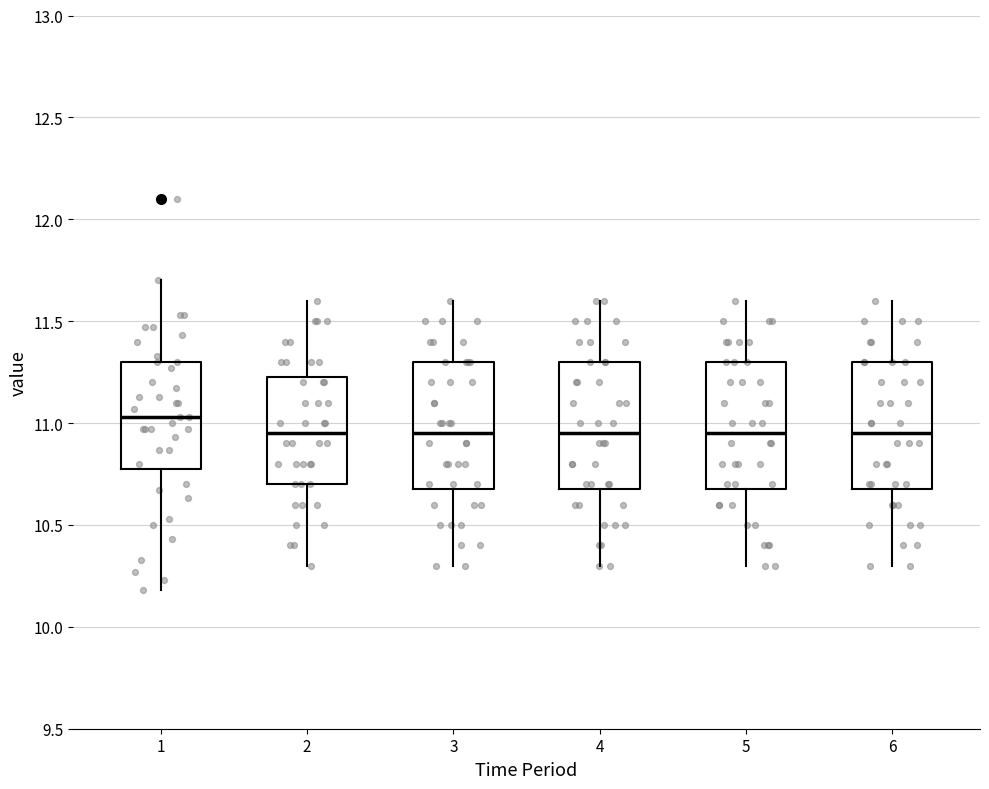

Reading left to right, transcribe this box plot: for each box, give where its median line is, the range the box spans, and where its two whiskers end, as read against the y-axis. The values are not printed on the chart, so give them approximately, as read against the axis.

1: median 11.05, box 10.80 to 11.30, whiskers 10.20 to 11.70
2: median 10.95, box 10.70 to 11.25, whiskers 10.30 to 11.60
3: median 10.95, box 10.70 to 11.30, whiskers 10.30 to 11.60
4: median 10.95, box 10.70 to 11.30, whiskers 10.30 to 11.60
5: median 10.95, box 10.70 to 11.30, whiskers 10.30 to 11.60
6: median 10.95, box 10.70 to 11.30, whiskers 10.30 to 11.60